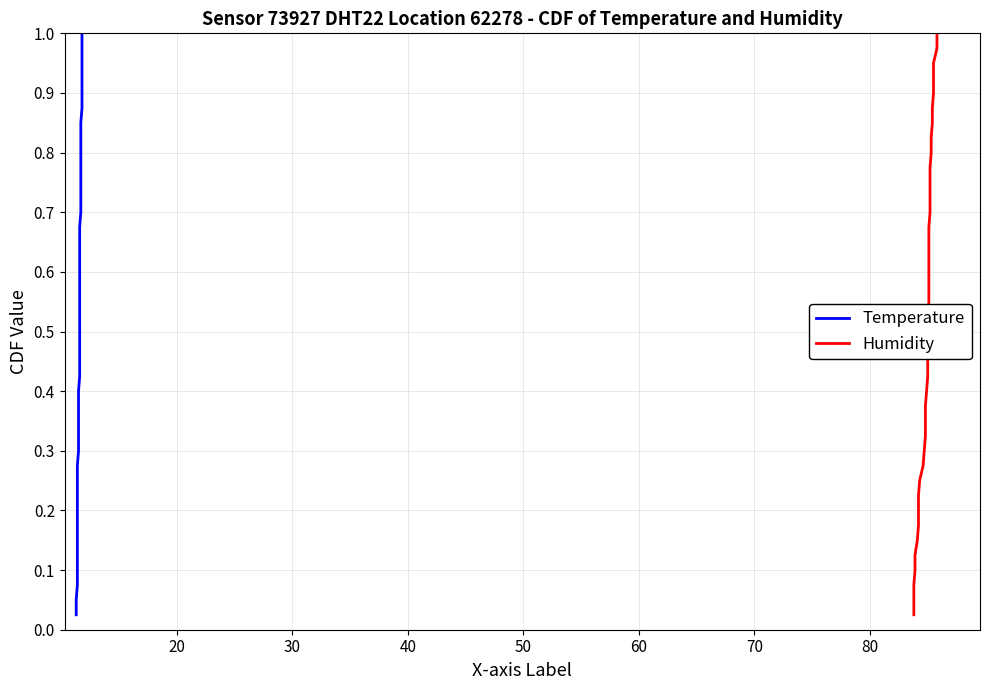

True or false: Humidity and Temperature intersect in this chart.

False